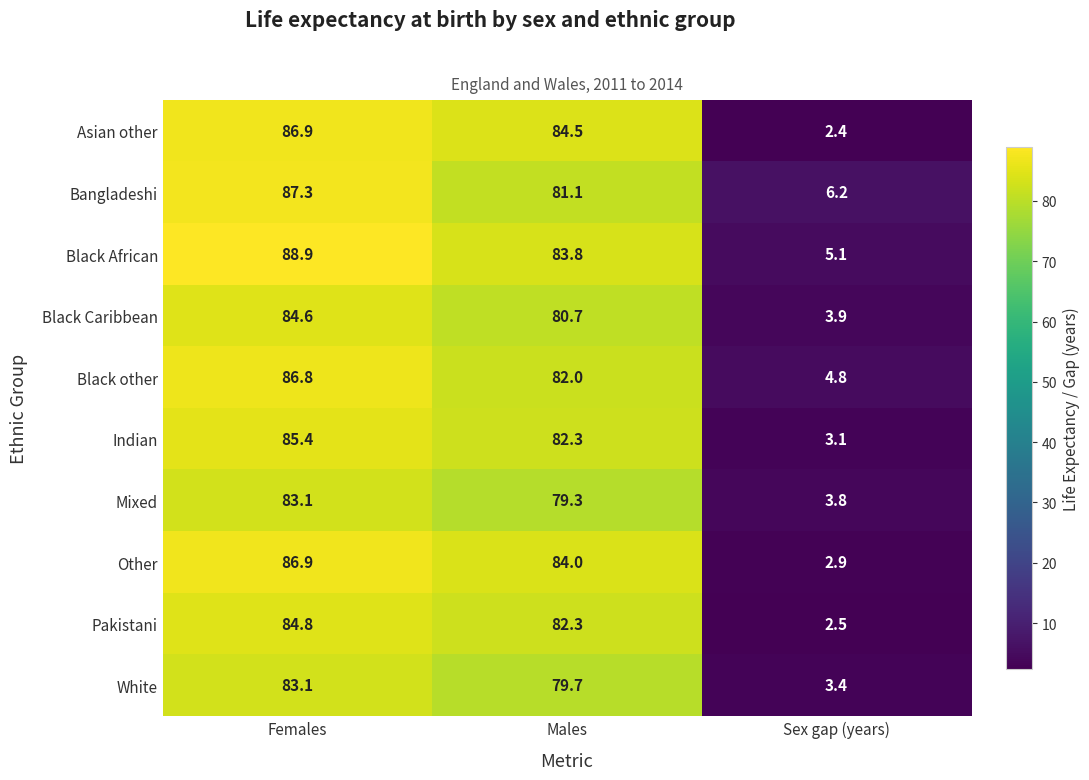

List the labels in order of Bangladeshi value, smallest first.

Sex gap (years), Males, Females